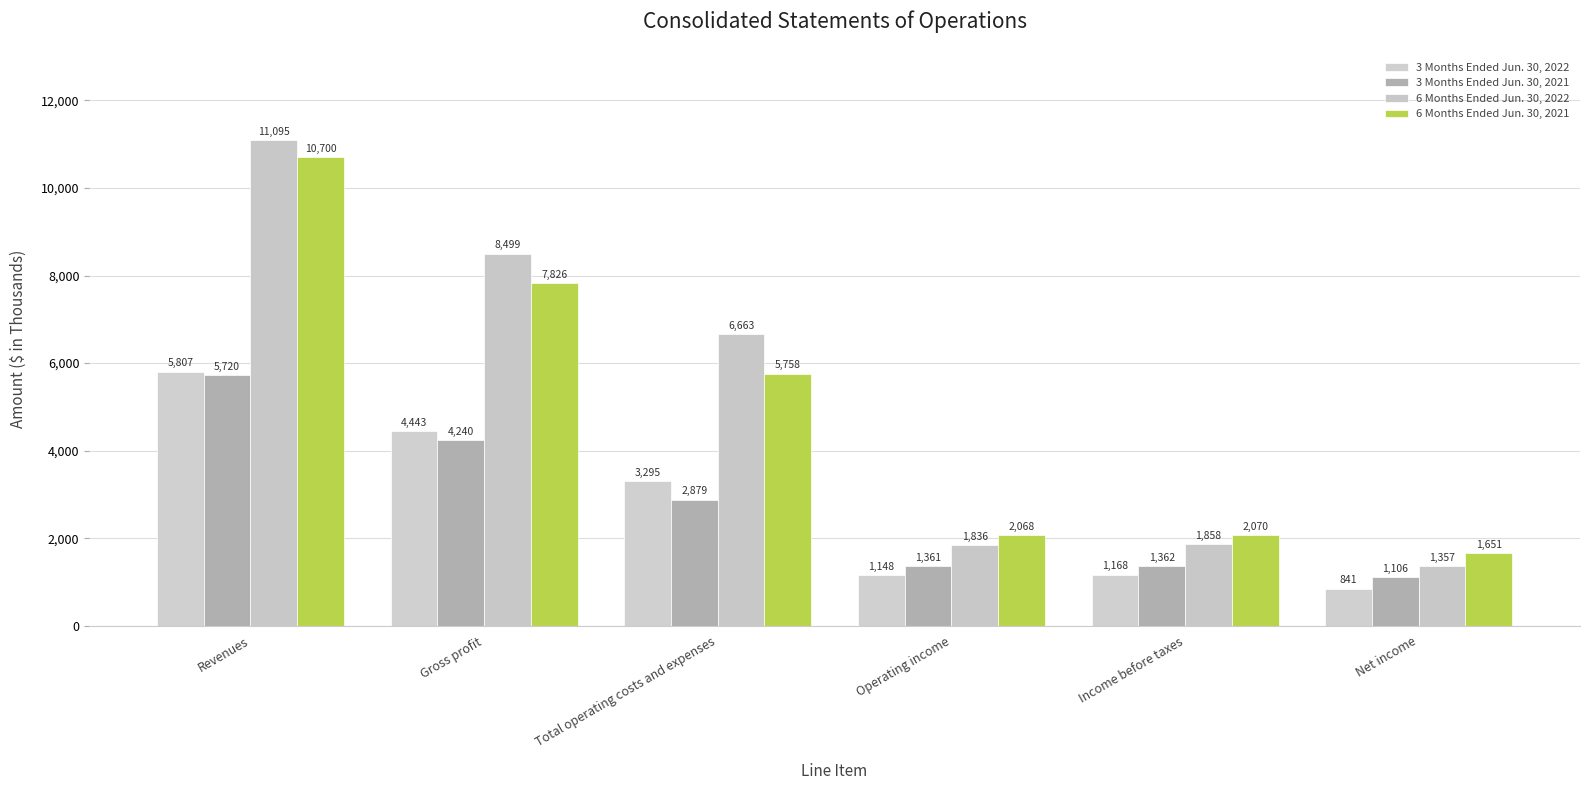

How many series are shown in this chart?

4